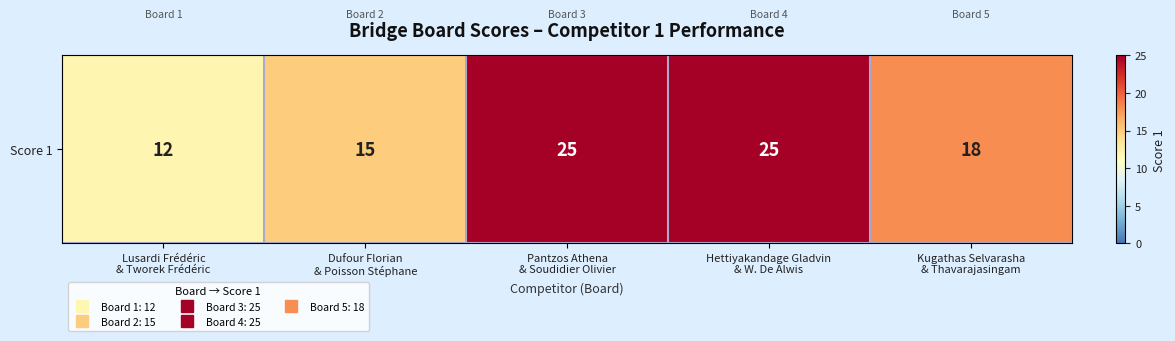

The value at Hettiyakandage Gladvin
& W. De Alwis is 38. True or false?

False